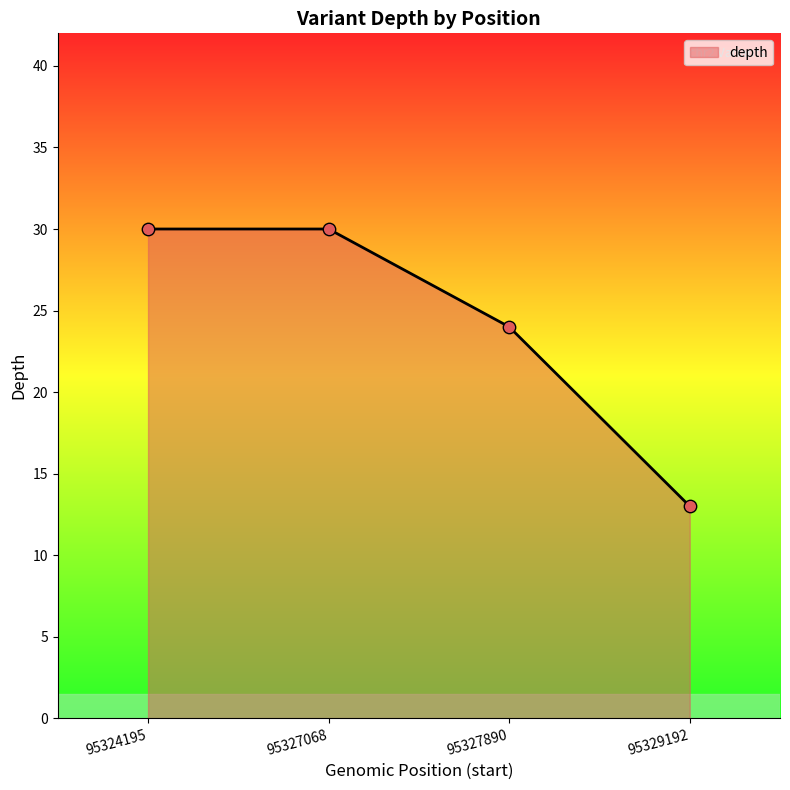

What is the change in value from 95327068 to 95327890?

-6